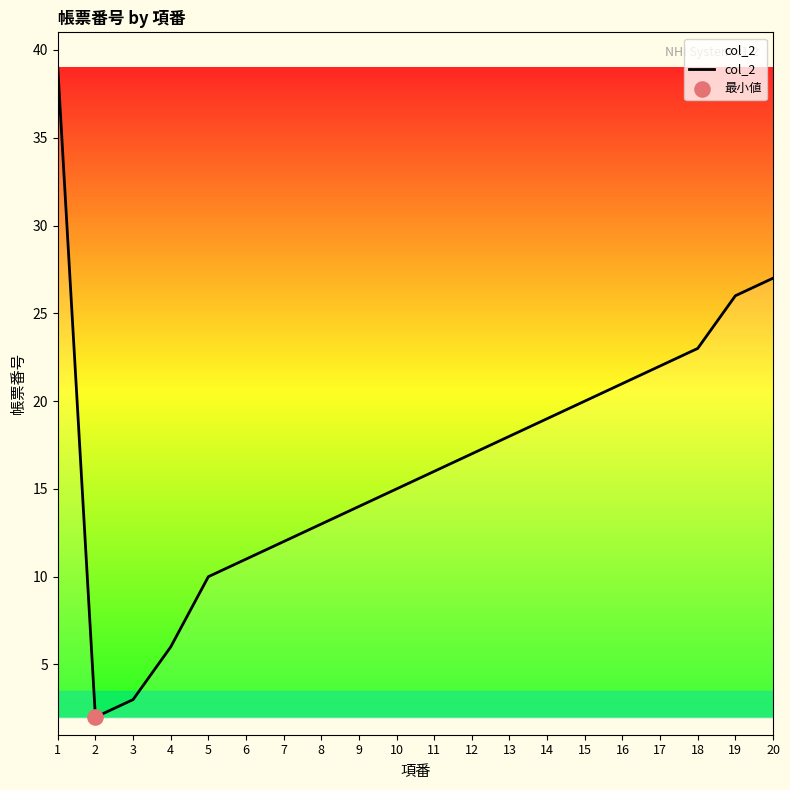

Between 13 and 10, which is larger?

13